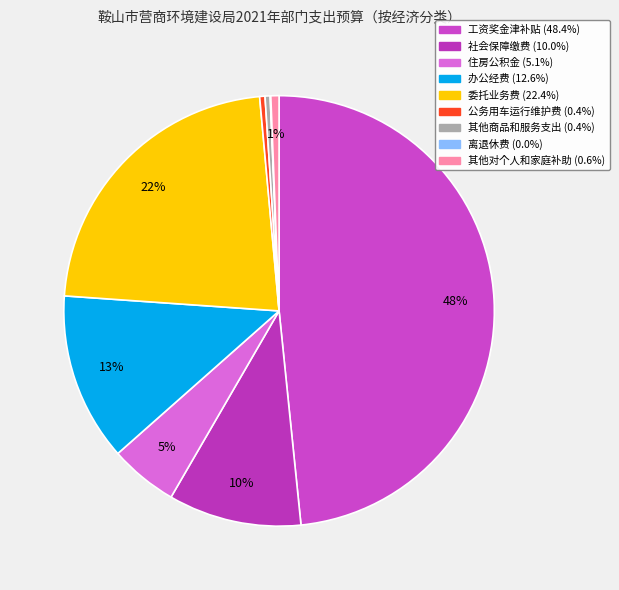

To the nearest percent, what is the combined percentage of 办公经费 and 住房公积金?

18%